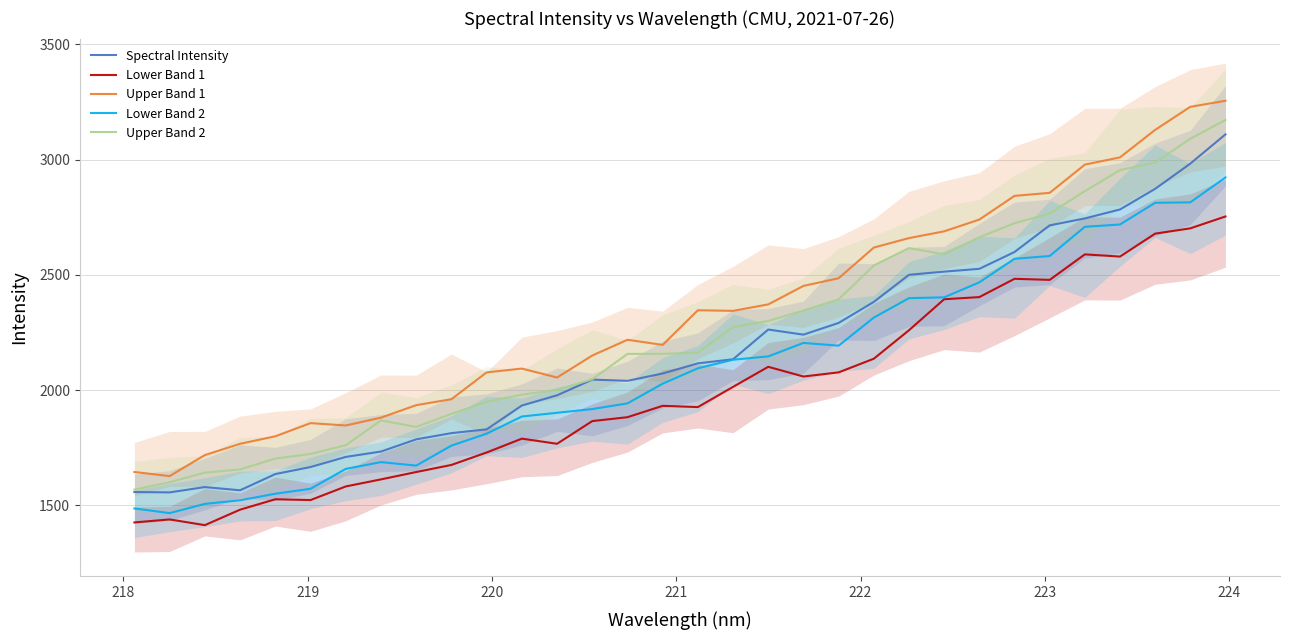

What is the sum of all Lower Band 2 values?

66851.9